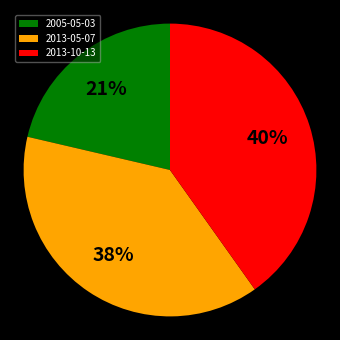

To the nearest percent, what is the difference between the 2013-05-07 and 2005-05-03 slice percentages?

17%